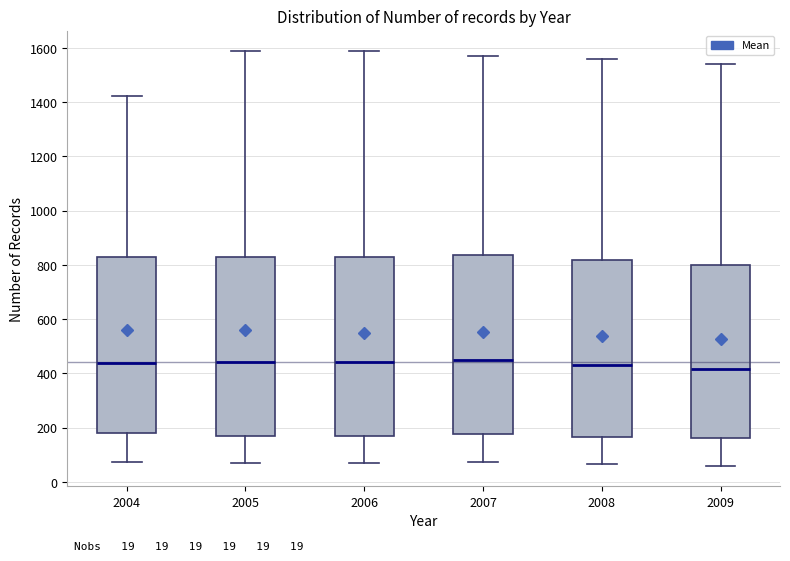

Reading left to right, transcribe this box plot: for each box, give where its median line is, the range the box spans, and where its two whiskers end, as read against the y-axis. The values are not printed on the chart, so give them approximately, as read against the axis.

2004: median 440, box 180 to 840, whiskers 80 to 1420
2005: median 440, box 180 to 820, whiskers 60 to 1580
2006: median 440, box 180 to 820, whiskers 60 to 1580
2007: median 460, box 180 to 840, whiskers 80 to 1580
2008: median 440, box 160 to 820, whiskers 60 to 1560
2009: median 420, box 160 to 800, whiskers 60 to 1540